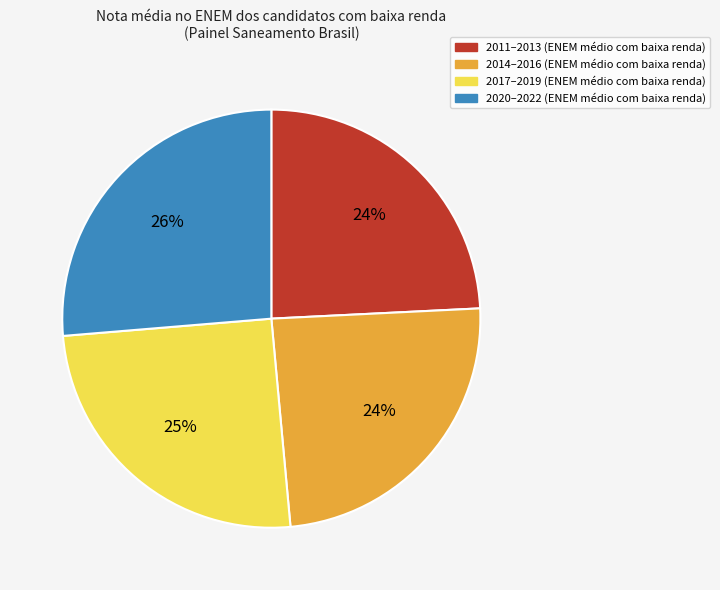

Which has a higher value, 2017–2019 (ENEM médio com baixa renda) or 2011–2013 (ENEM médio com baixa renda)?

2017–2019 (ENEM médio com baixa renda)